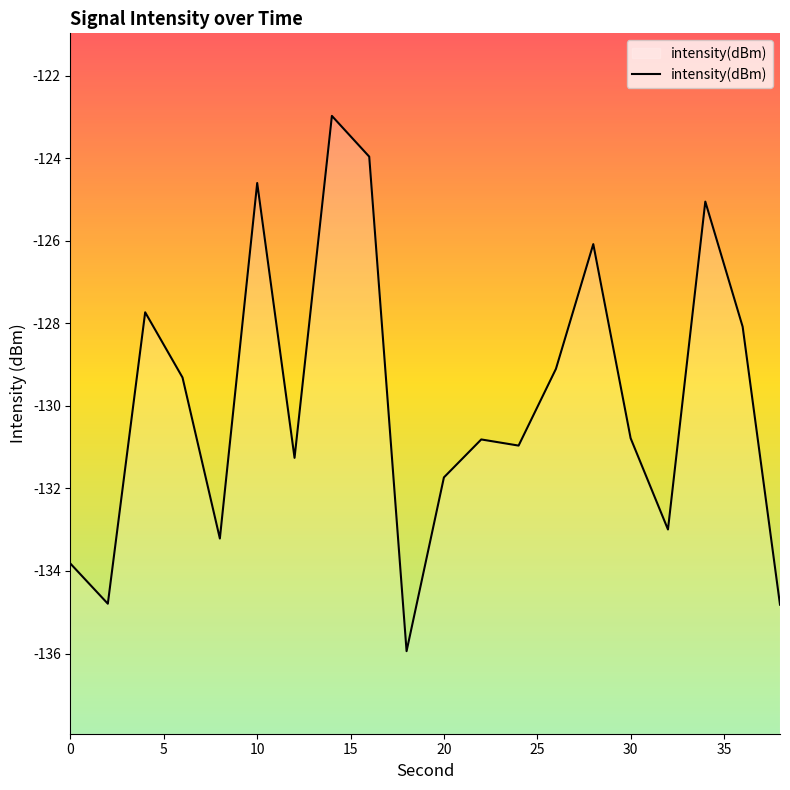

Where is the first local minimum?

2